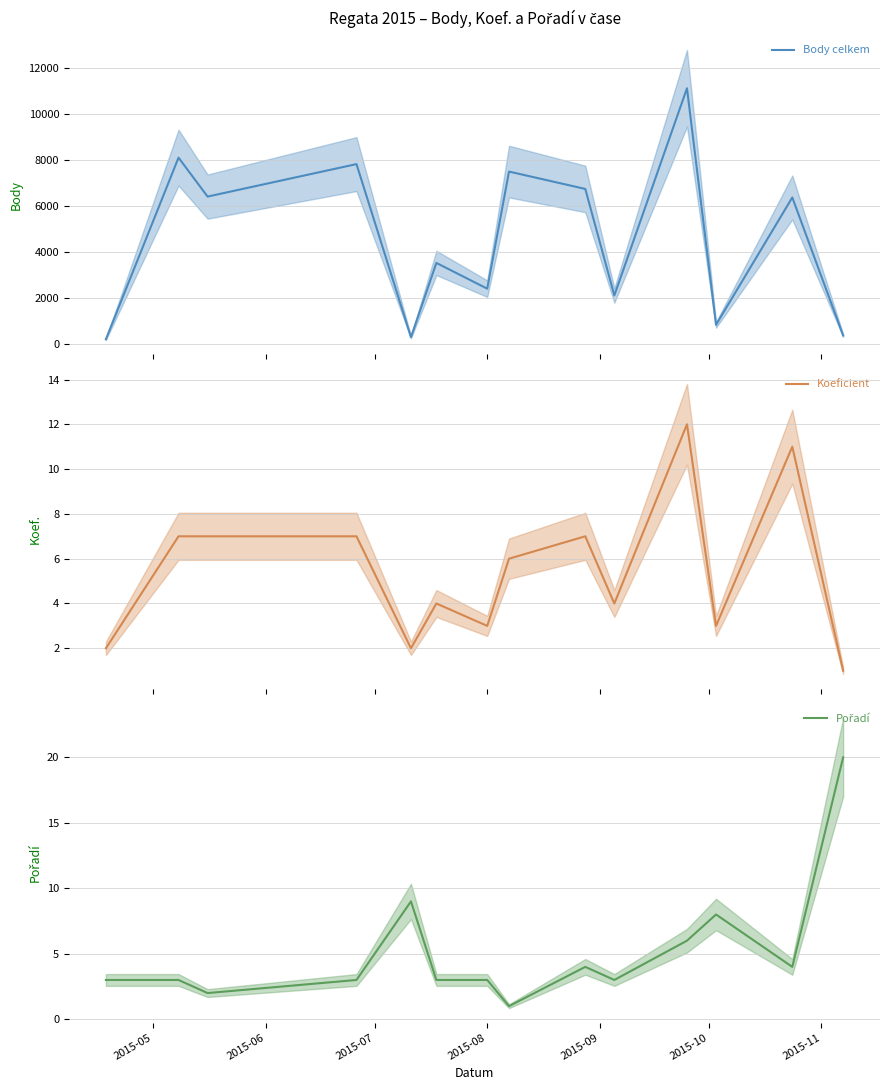

How many lines are shown in the chart?

3